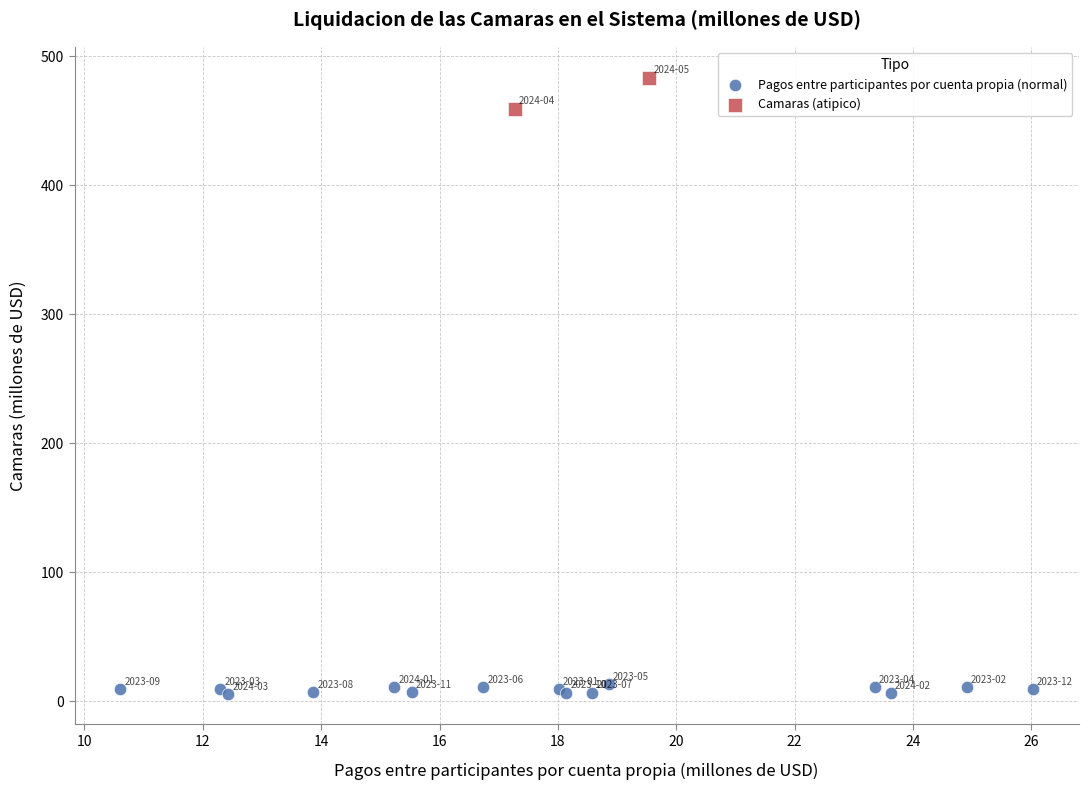

What are all the series names shown in the legend?

Pagos entre participantes por cuenta propia (normal), Camaras (atipico)